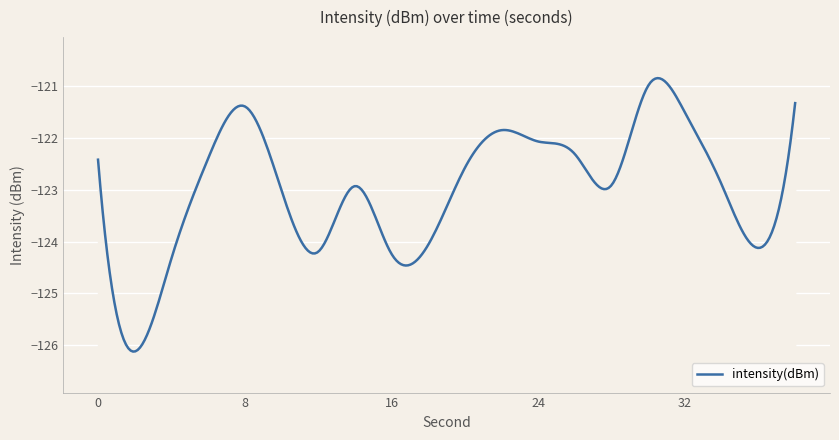

Is it true that the value at 14 is -51.0?

False